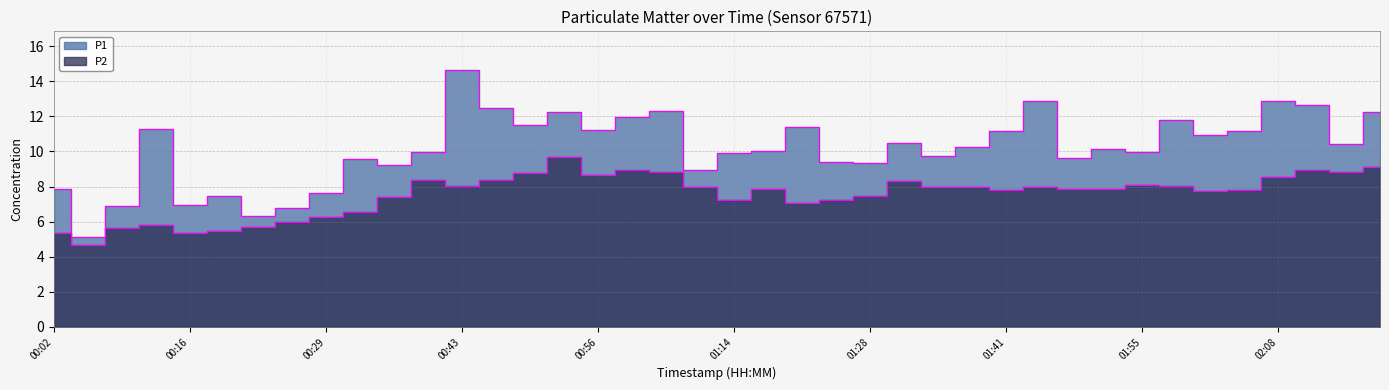

What position from the right is 00:33?

31